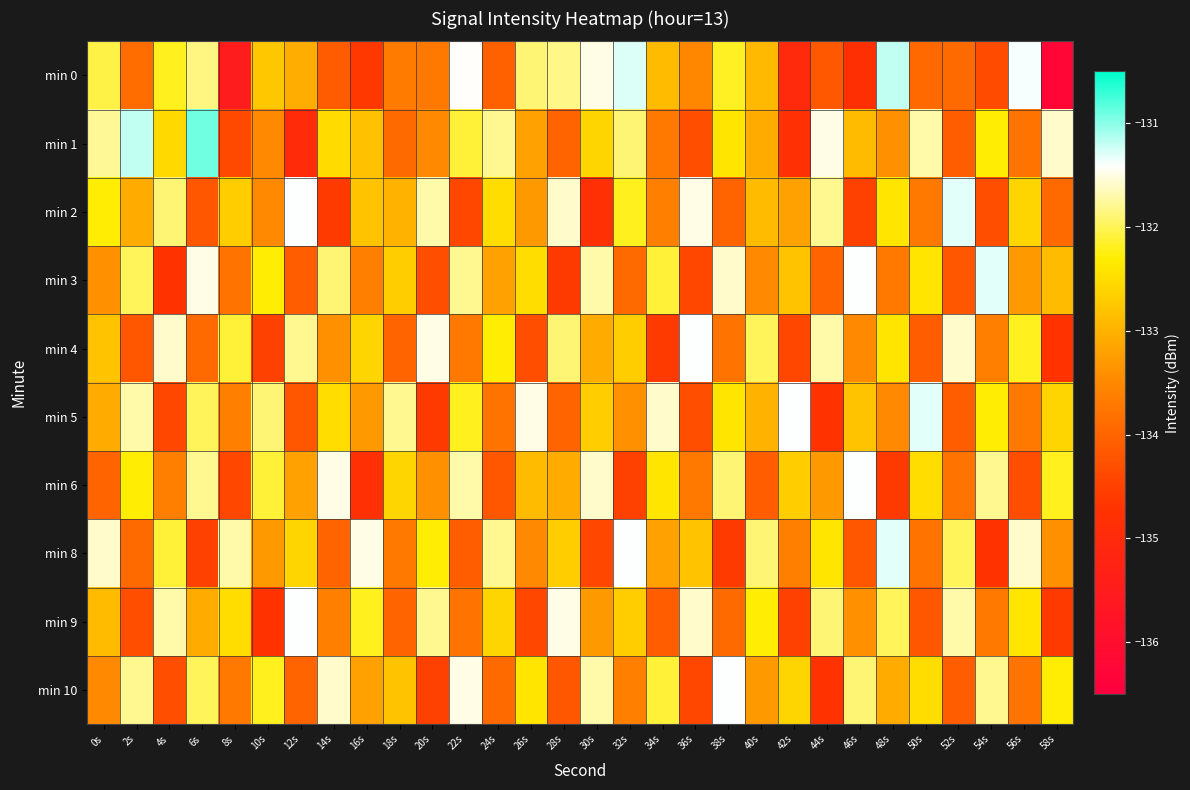

What is the smallest value displayed?

-136.2